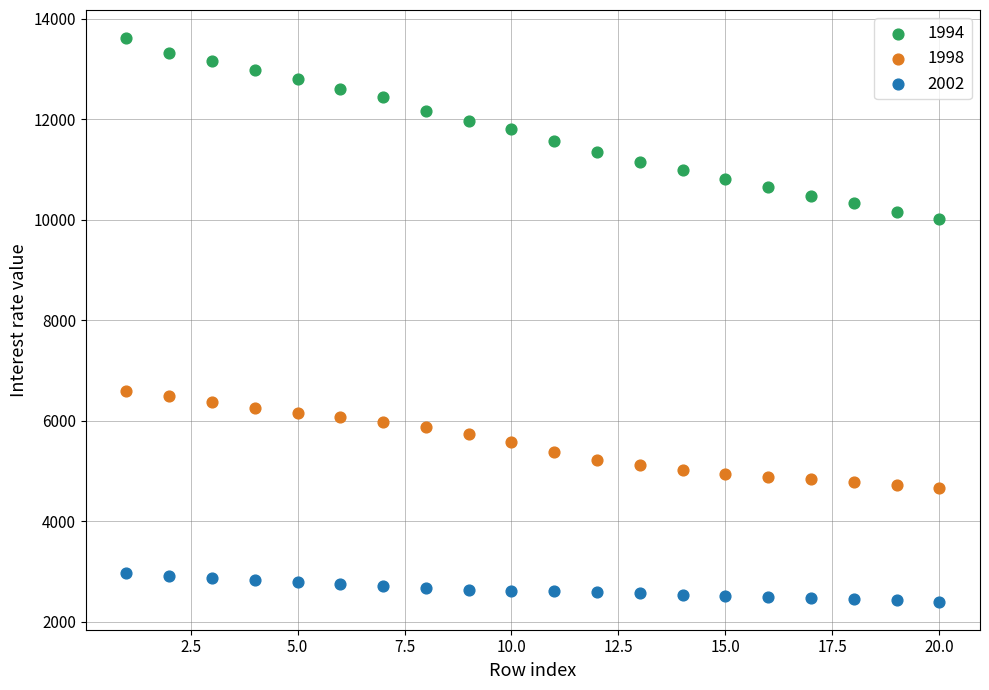

Which series contains the highest Y value?

1994